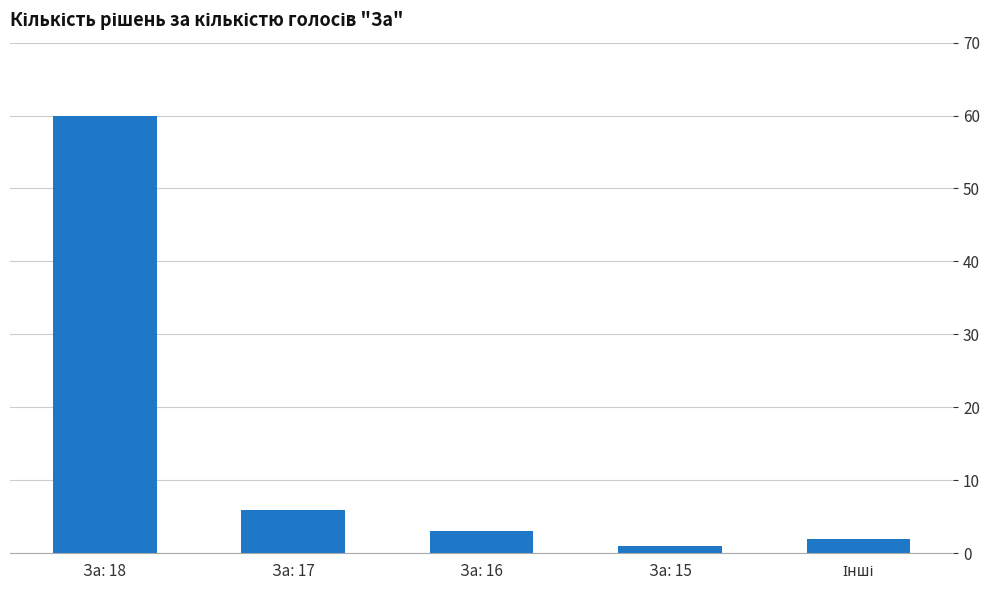

What is the change in value from За: 18 to За: 16?

-57